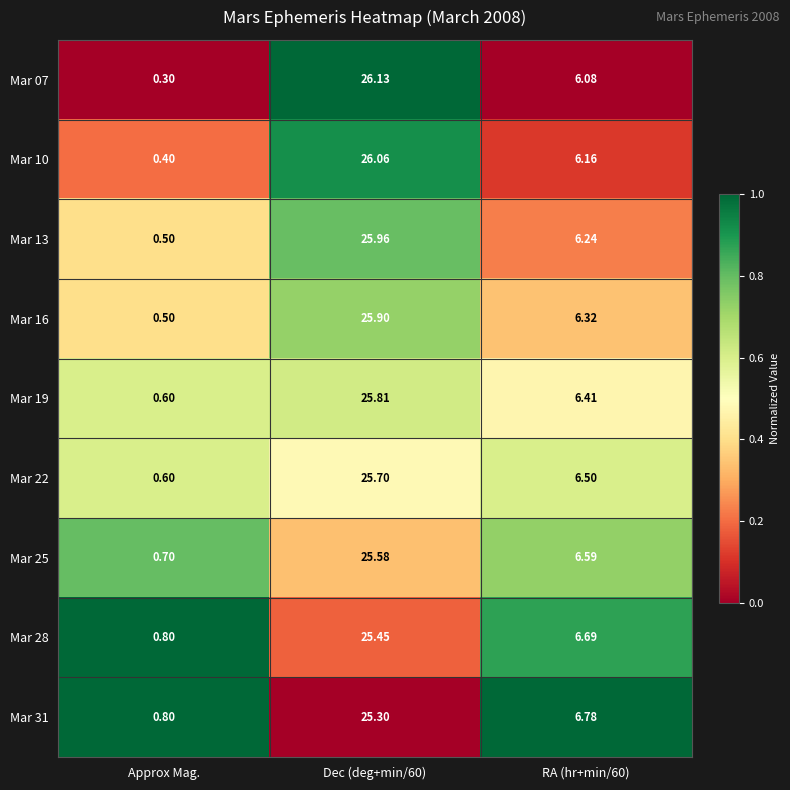

At which category is the sum across all series the highest?

Dec (deg+min/60)